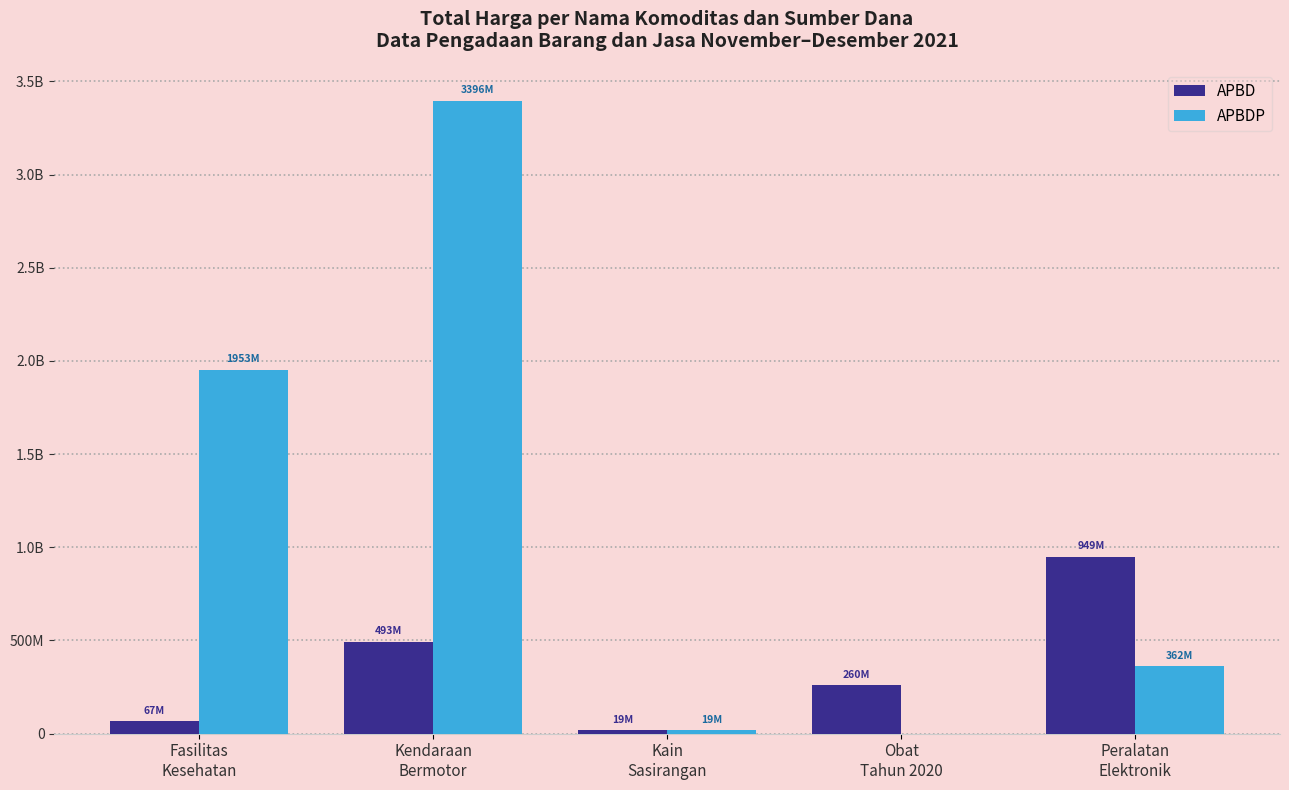

What are all the series names shown in the legend?

APBD, APBDP